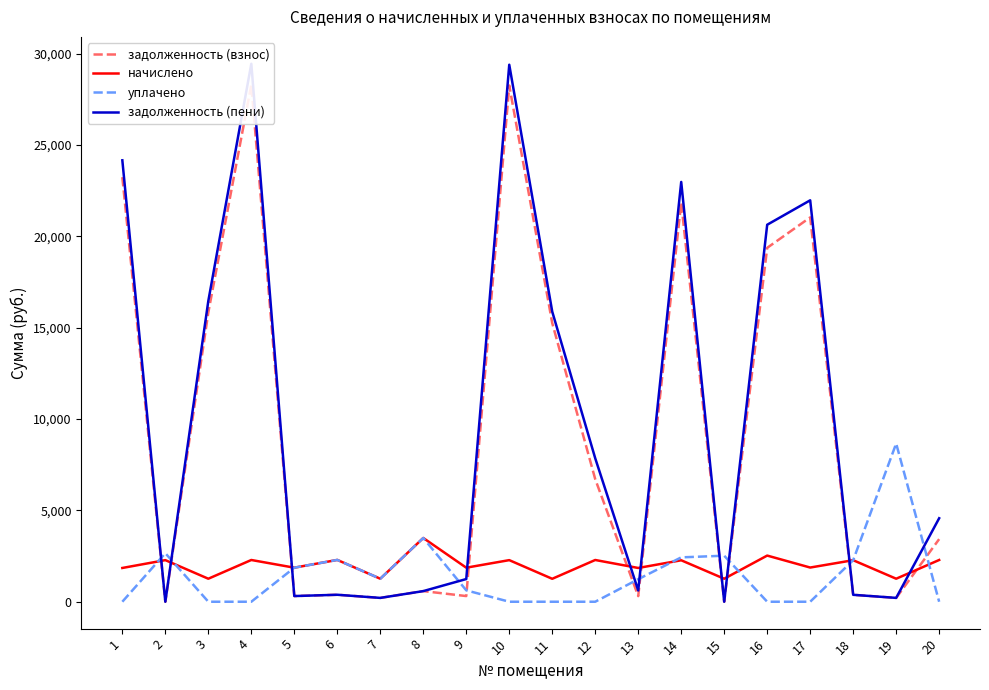

What is the difference between the second highest and minimum values in the начислено series?

1271.4